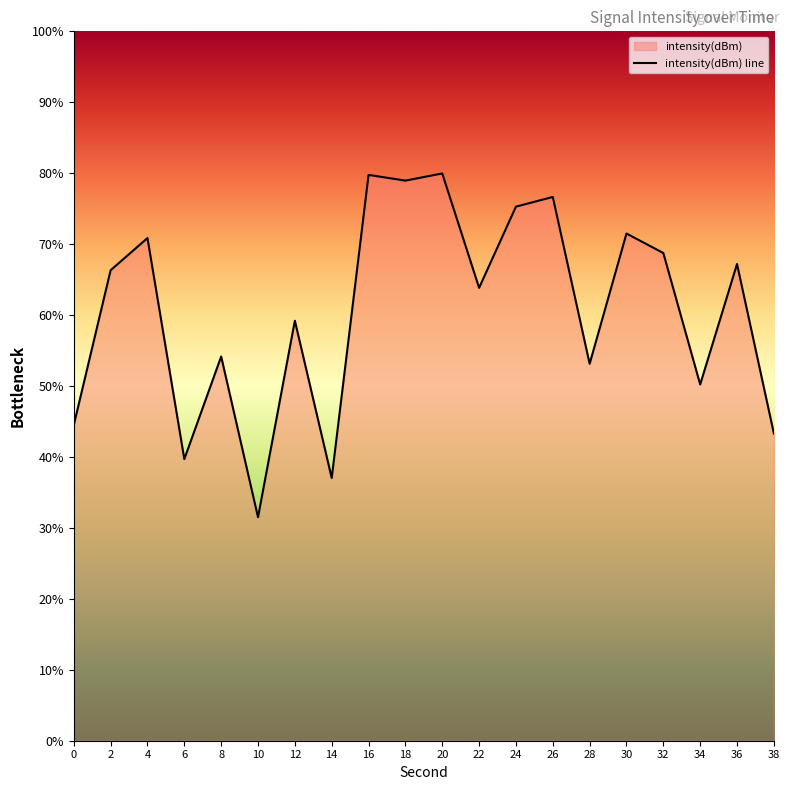

What is the change in value from 18 to 24?

-3.7